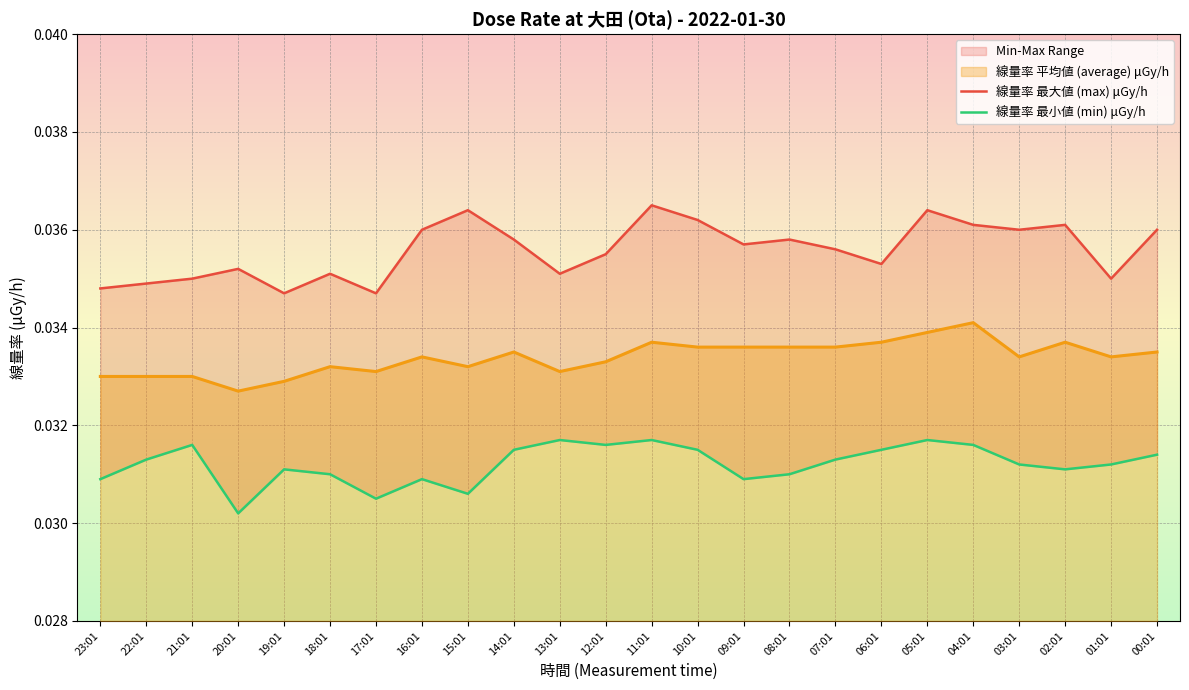

Rank the categories by 線量率 最大値 (max) μGy/h value from highest to lowest.

11:01, 15:01, 05:01, 10:01, 04:01, 02:01, 16:01, 03:01, 00:01, 14:01, 08:01, 09:01, 07:01, 12:01, 06:01, 20:01, 18:01, 13:01, 21:01, 01:01, 22:01, 23:01, 19:01, 17:01